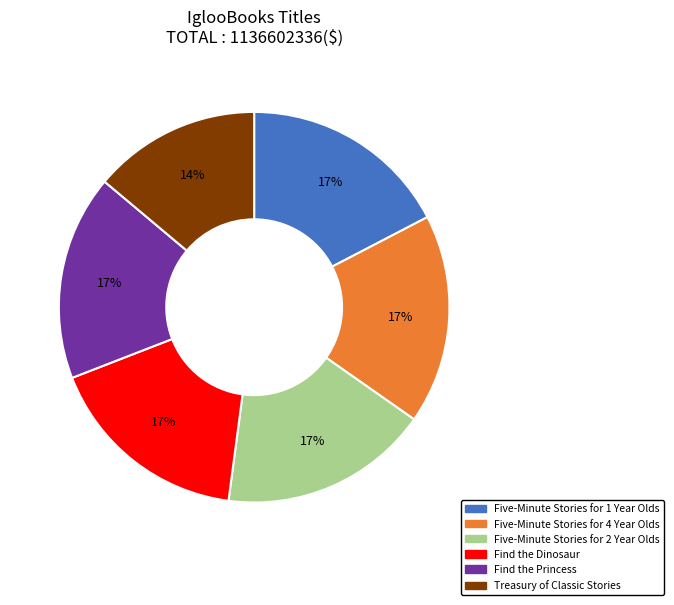

True or false: Five-Minute Stories for 2 Year Olds accounts for 17% of the total.

True